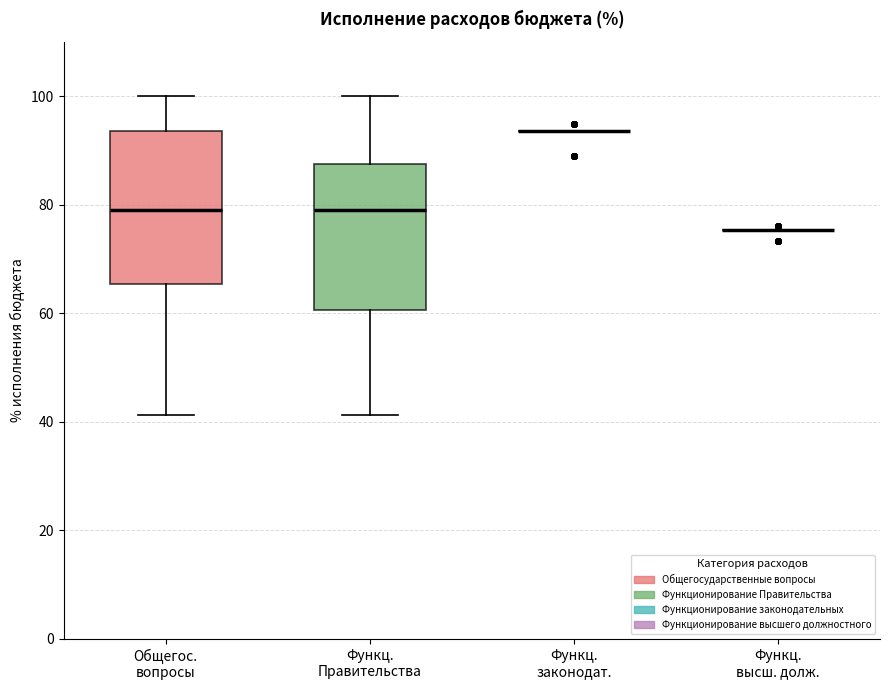

Reading left to right, read every box against the y-axis: the position of its median line, the range the box covers, and the ends of its whiskers. The values are not printed on the chart, so give them approximately, as read against the axis.

Общегос. вопросы: median 80, box 66 to 94, whiskers 42 to 100
Функц. Правительства: median 80, box 60 to 88, whiskers 42 to 100
Функц. законодат.: box collapsed to a line at 94, whiskers 94 to 94
Функц. высш. долж.: box collapsed to a line at 76, whiskers 76 to 76